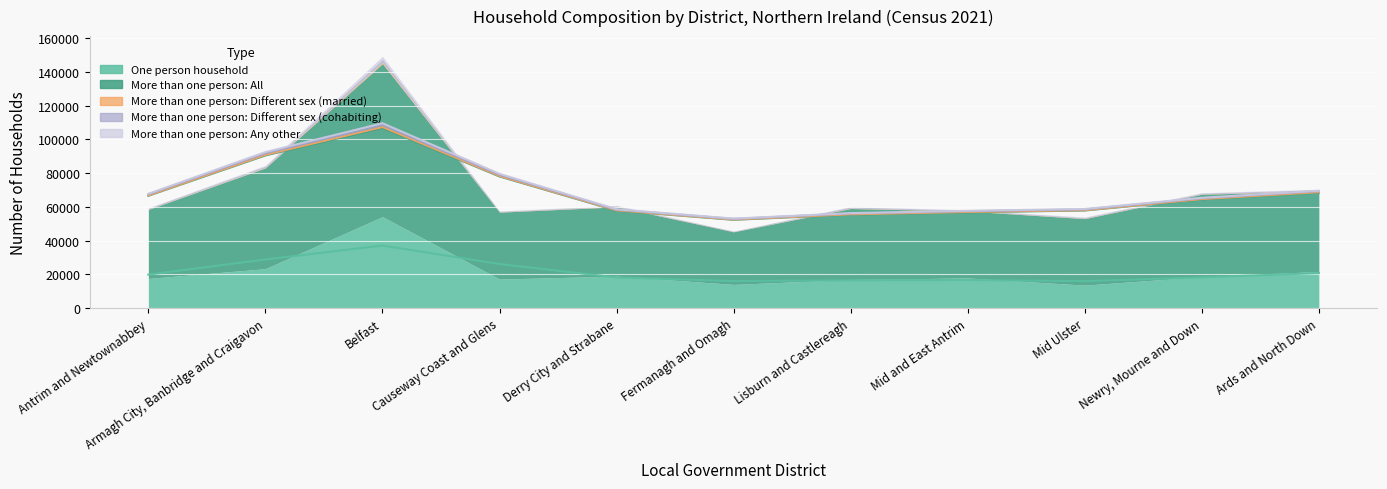

What is the value of the More than one person: All point at the 4th from the left?

39628